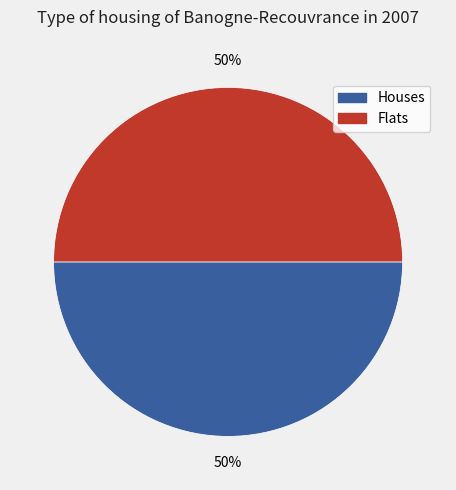

To the nearest percent, what is the average slice percentage?

50%